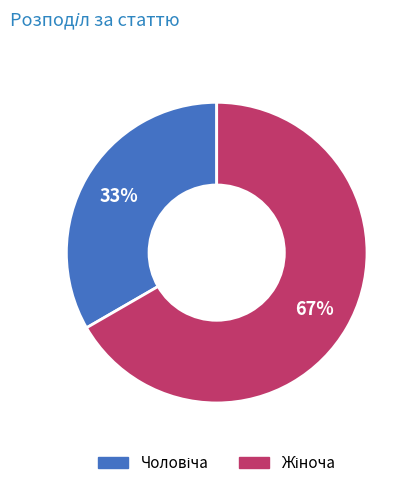

Is there any slice that represents more than half of the pie?

Yes